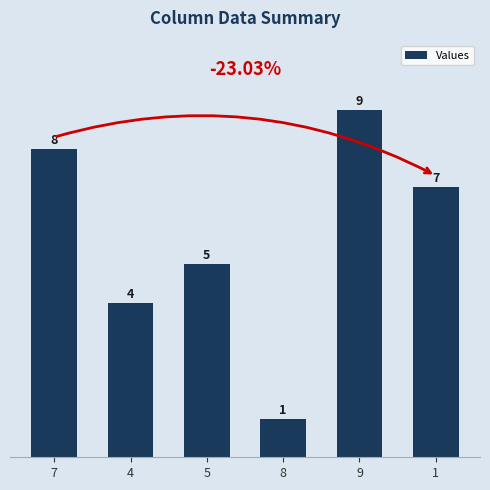

What is the change in value from 7 to 8?

-7